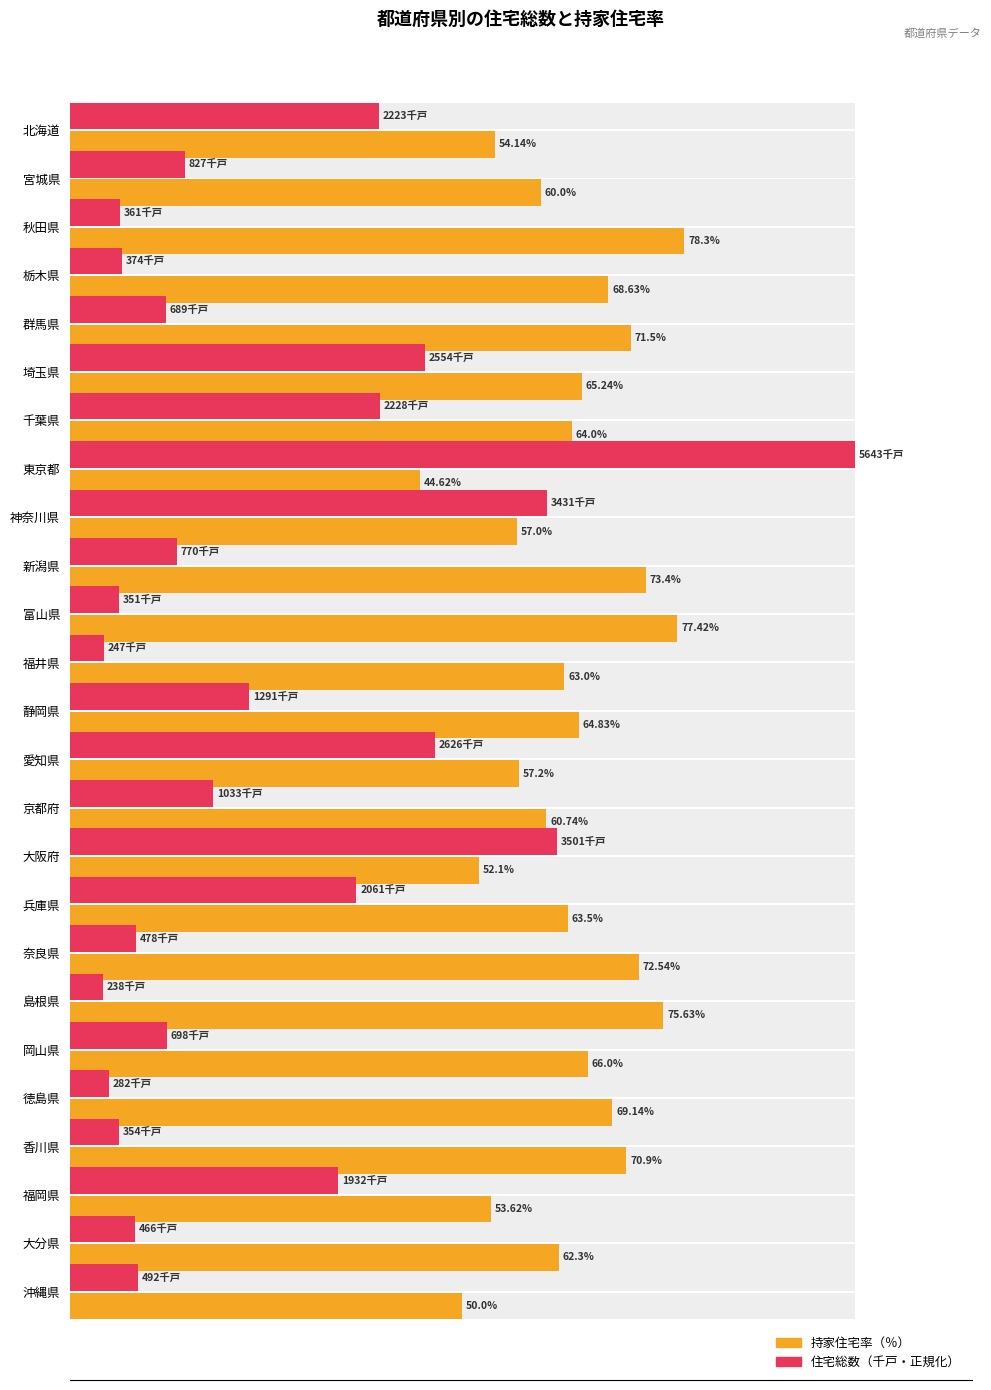

How many values in the 持家住宅率（％） series are below 64?

12